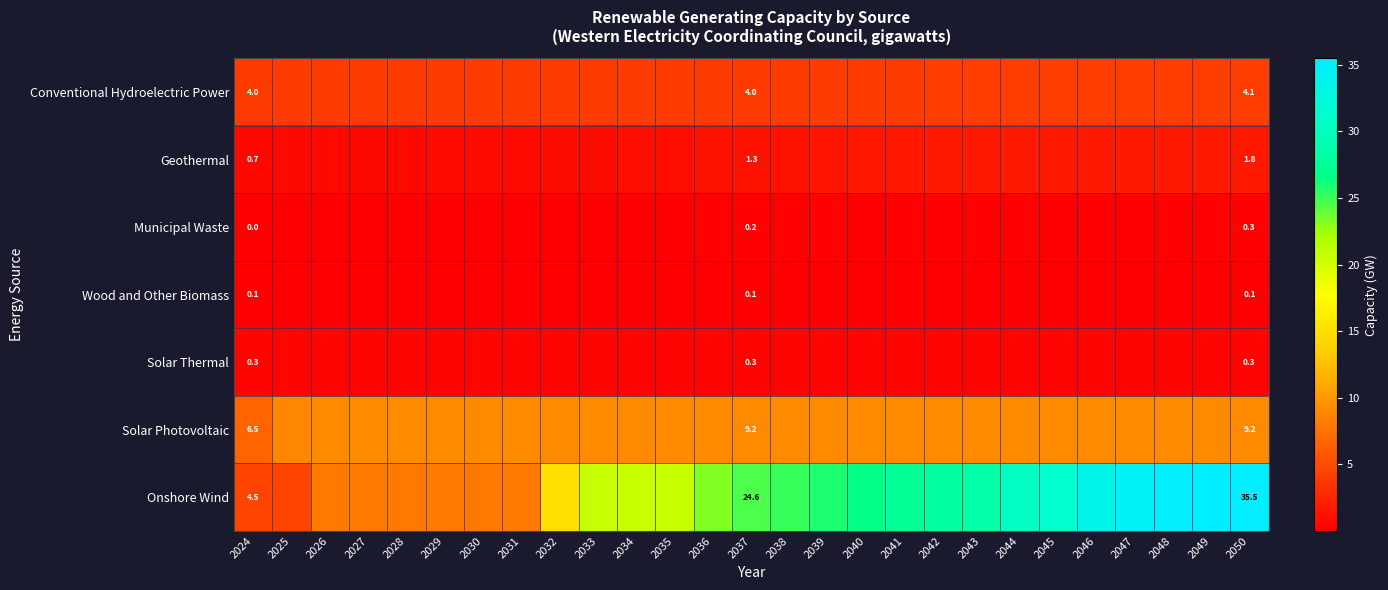

Which has a higher value, 2029 or 2050?

2050